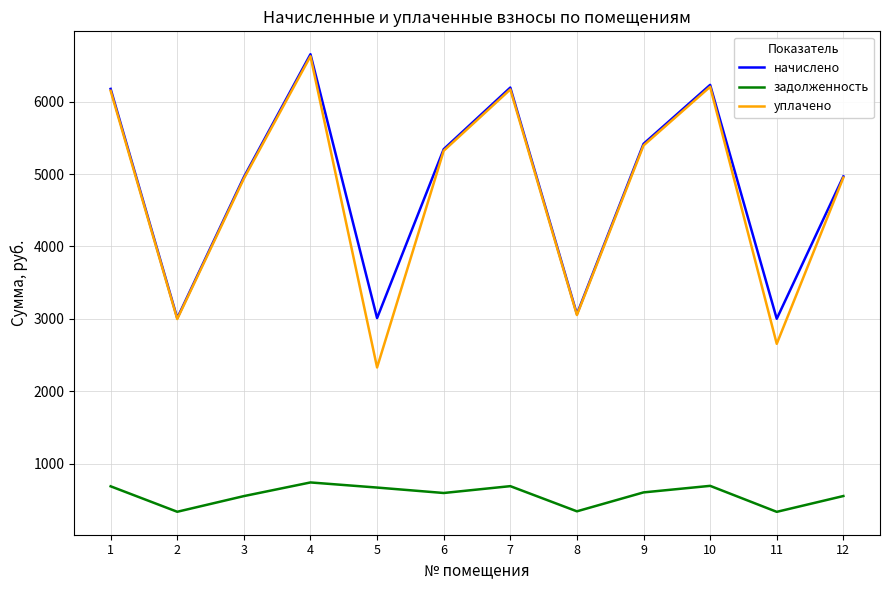

What is the lowest value of the начислено series?

3001.1